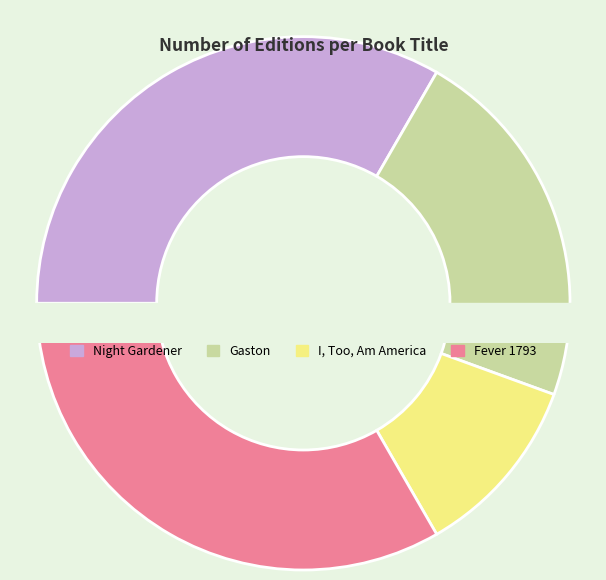

Between Gaston and Fever 1793, which is larger?

Fever 1793